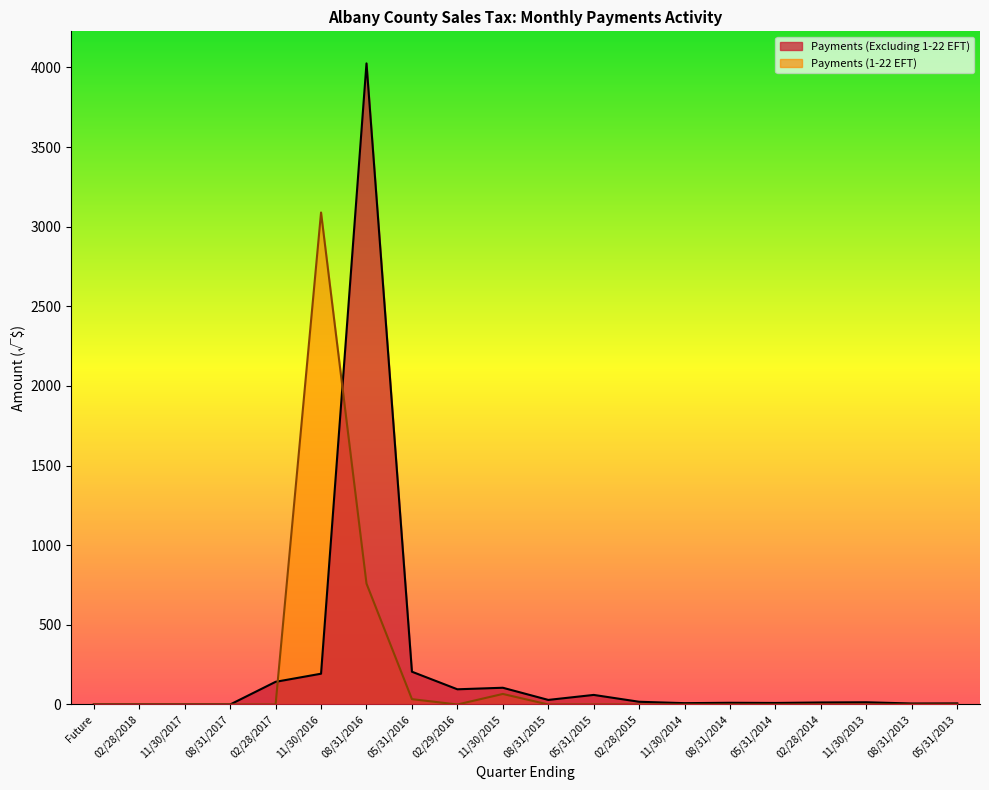

Reading left to right, what are all the values shown in this chart?

Payments (Excluding 1-22 EFT): Future=0.0	02/28/2018=0.0	11/30/2017=0.0	08/31/2017=0.0	02/28/2017=142.4	11/30/2016=193.3	08/31/2016=4025.1	05/31/2016=205.8	02/29/2016=95.5	11/30/2015=105.1	08/31/2015=28.8	05/31/2015=60.1	02/28/2015=17.2	11/30/2014=8.4	08/31/2014=10.8	05/31/2014=9.6	02/28/2014=12.7	11/30/2013=14.0	08/31/2013=6.2	05/31/2013=6.9
Payments (1-22 EFT): Future=0.0	02/28/2018=0.0	11/30/2017=0.0	08/31/2017=0.0	02/28/2017=0.0	11/30/2016=3088.9	08/31/2016=759.2	05/31/2016=33.6	02/29/2016=0.0	11/30/2015=66.3	08/31/2015=0.0	05/31/2015=0.0	02/28/2015=0.0	11/30/2014=0.0	08/31/2014=0.0	05/31/2014=0.0	02/28/2014=0.0	11/30/2013=0.0	08/31/2013=0.0	05/31/2013=0.0